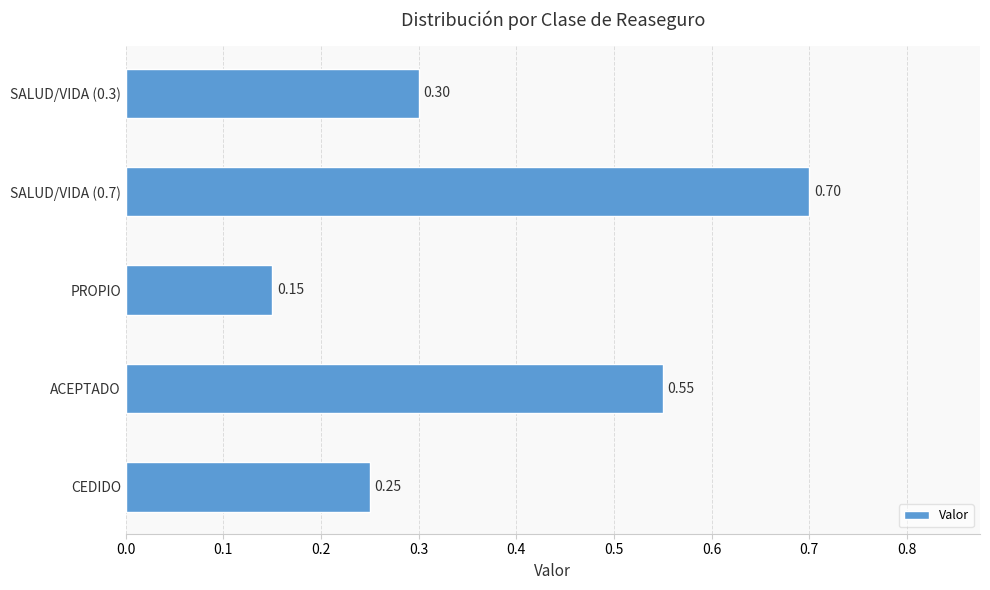

How many series are shown in this chart?

1